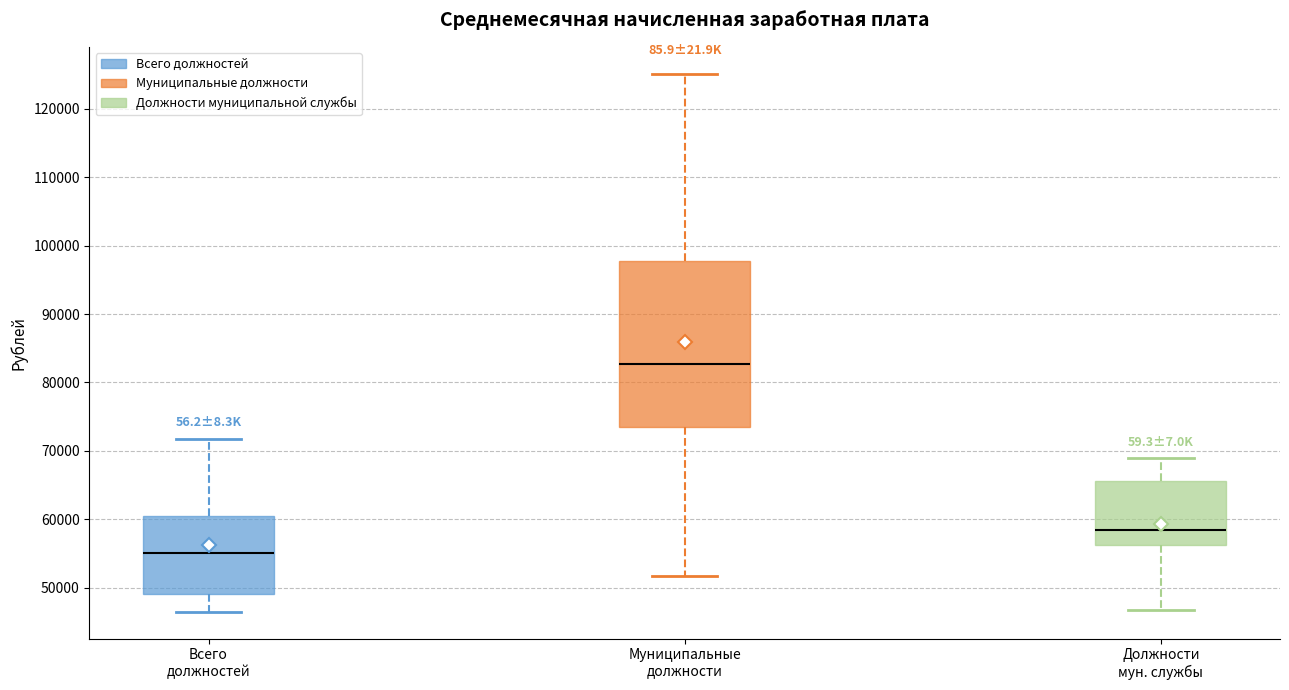

Which box's median line is the lowest?

Всего должностей